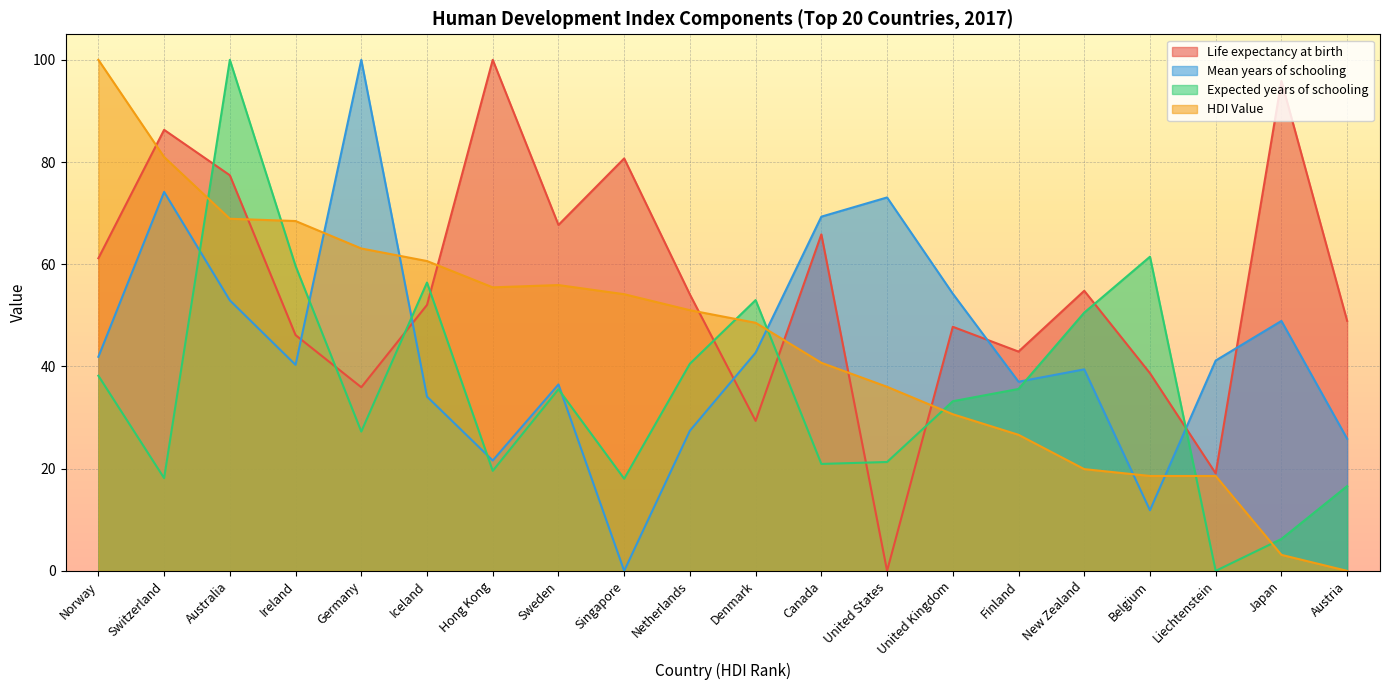

In Expected years of schooling, how many points are lower than both neighbors (excluding endpoints)?

6